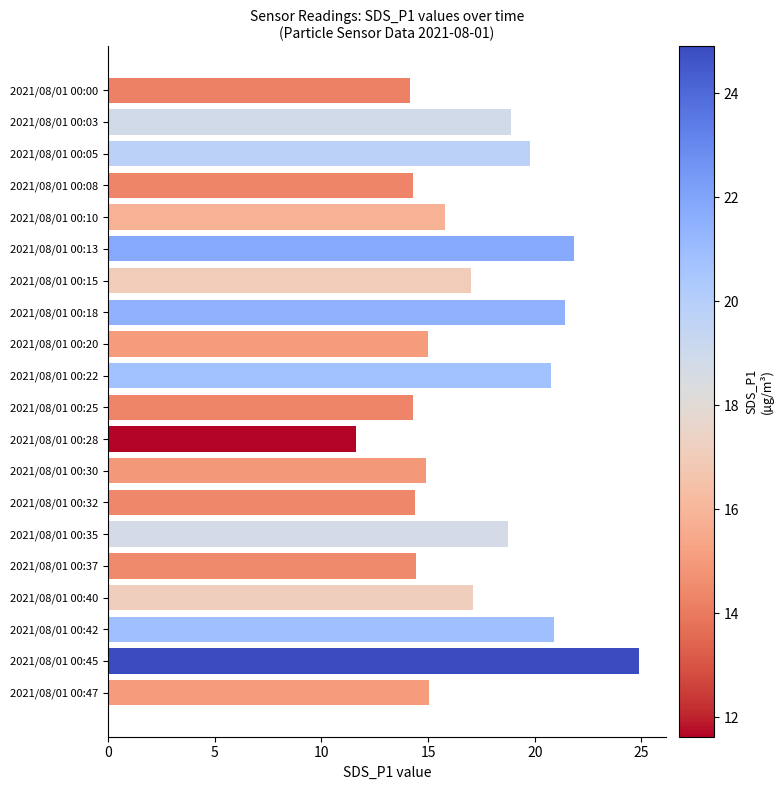

What is the change in value from 2021/08/01 00:42 to 2021/08/01 00:45?

+4.0